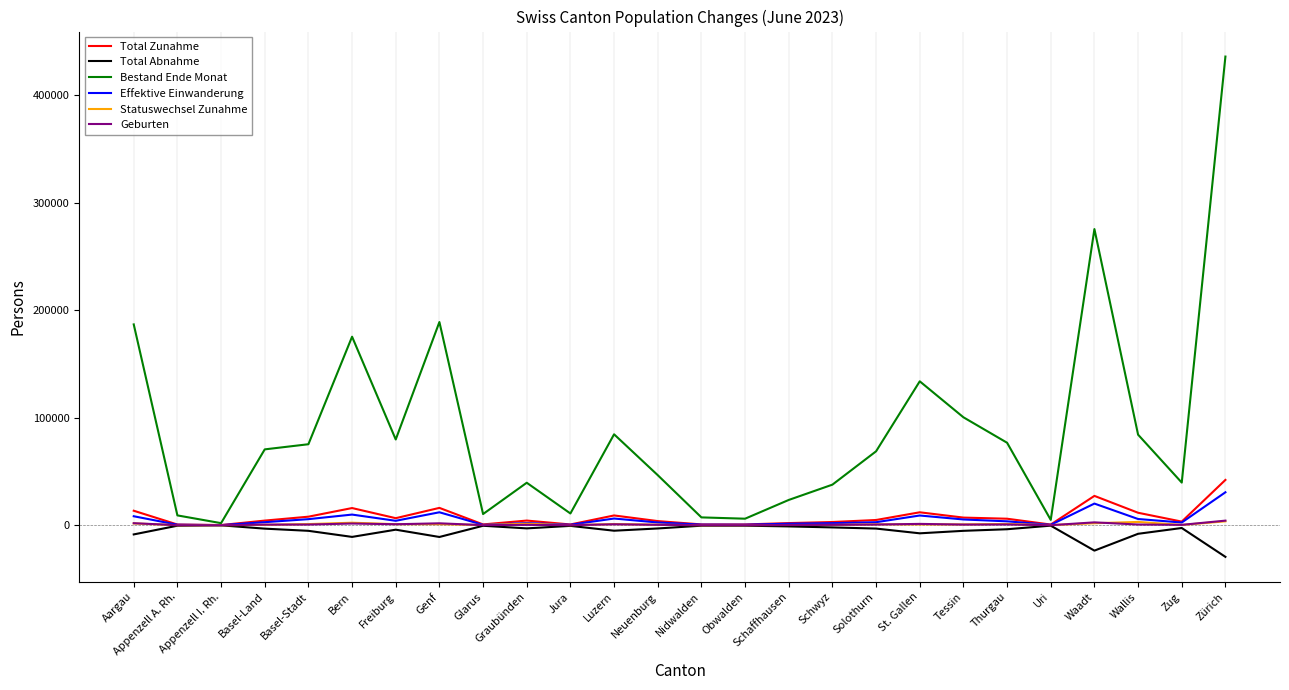

Which series has the largest total across all categories?

Bestand Ende Monat